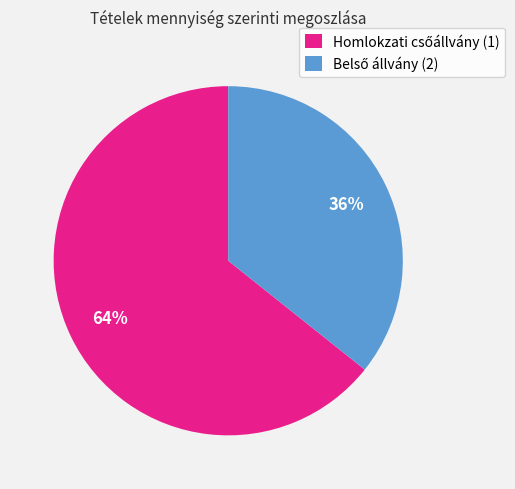

To the nearest percent, what is the average slice percentage?

50%